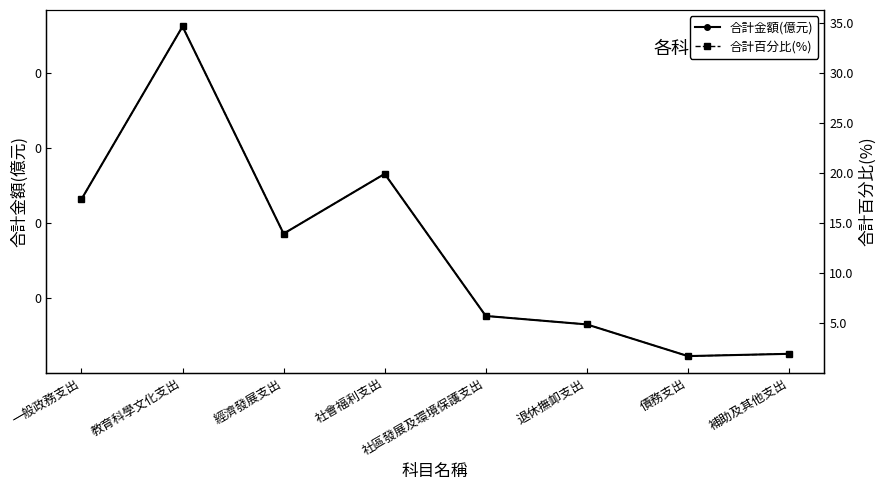

How many interior local valleys does the 合計金額(億元) series have?

2